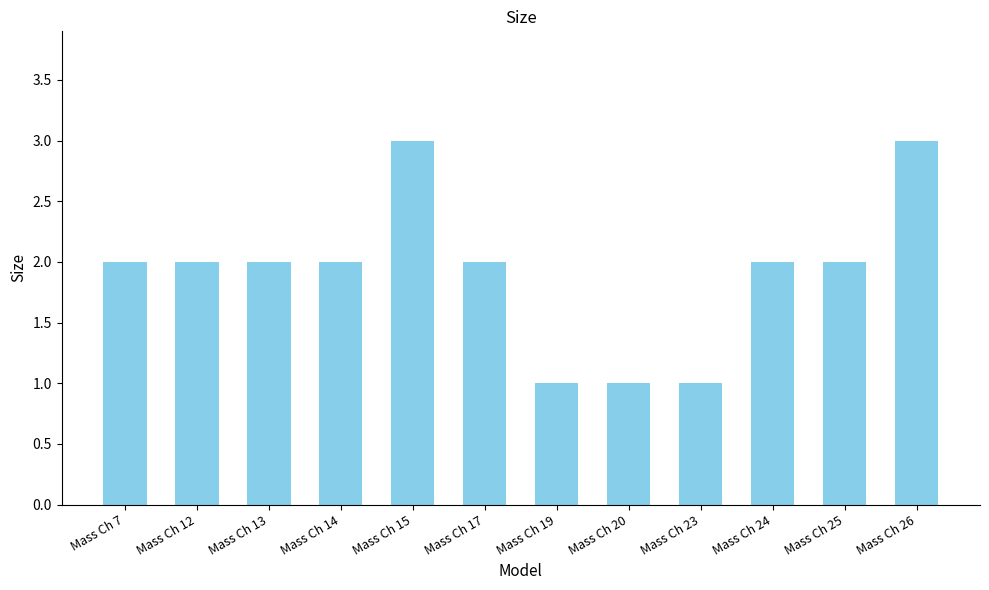

Are the bars horizontal?

No